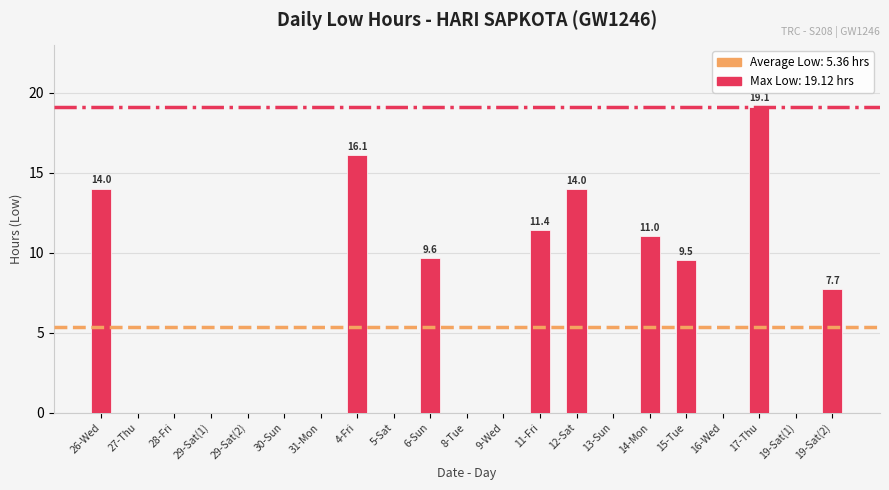

What is the greatest value displayed?

19.1